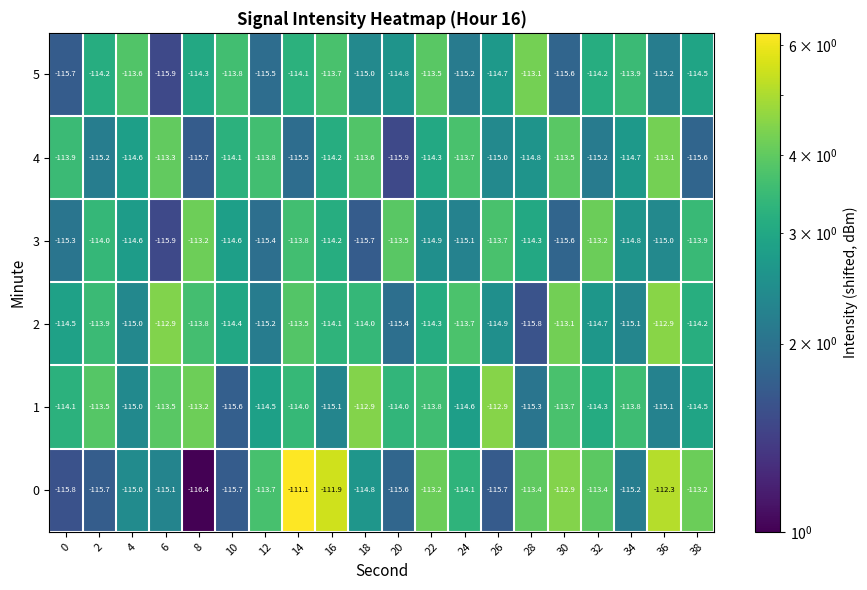

Which series changed the most between 2 and 22?

0